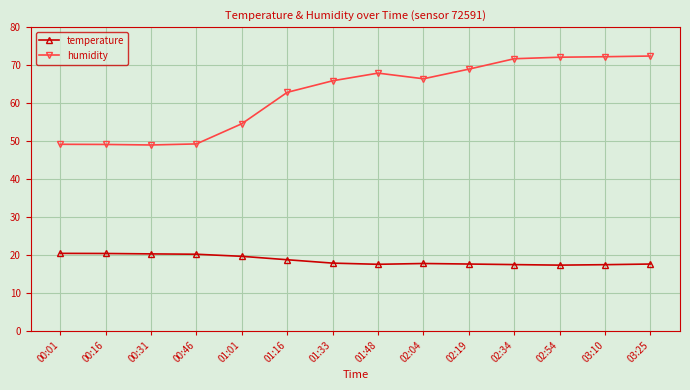

What is the maximum value for humidity?

72.4